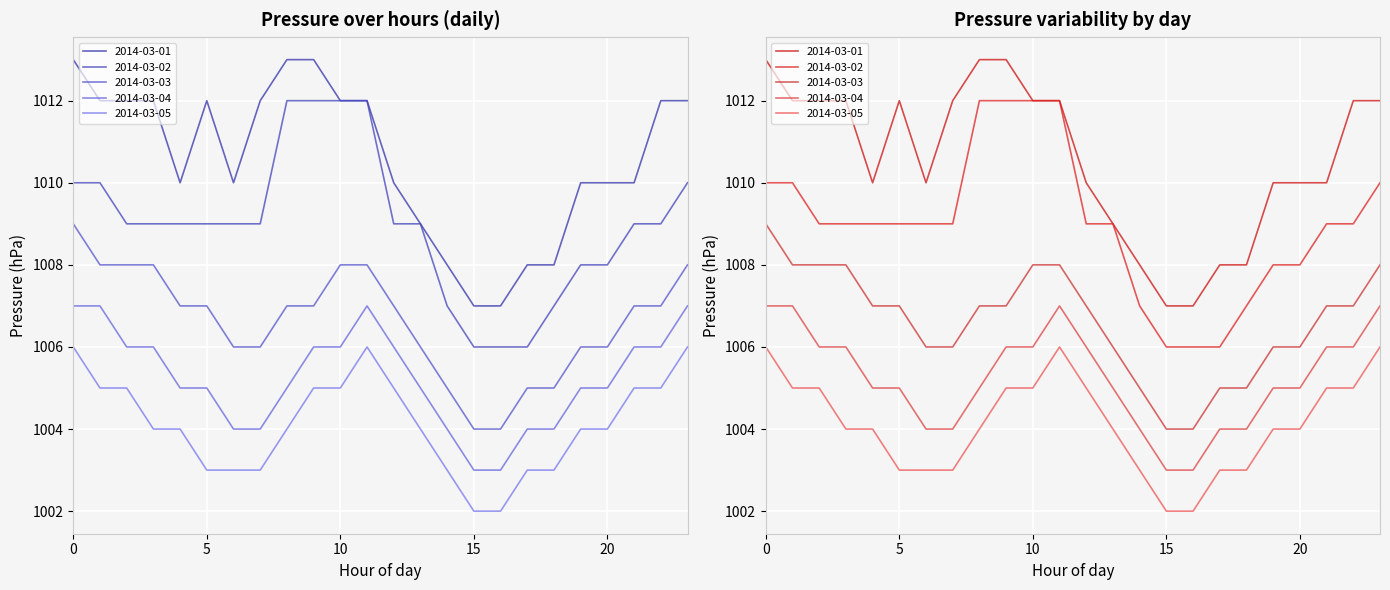

True or false: 2014-03-04 and 2014-03-01 intersect in this chart.

False